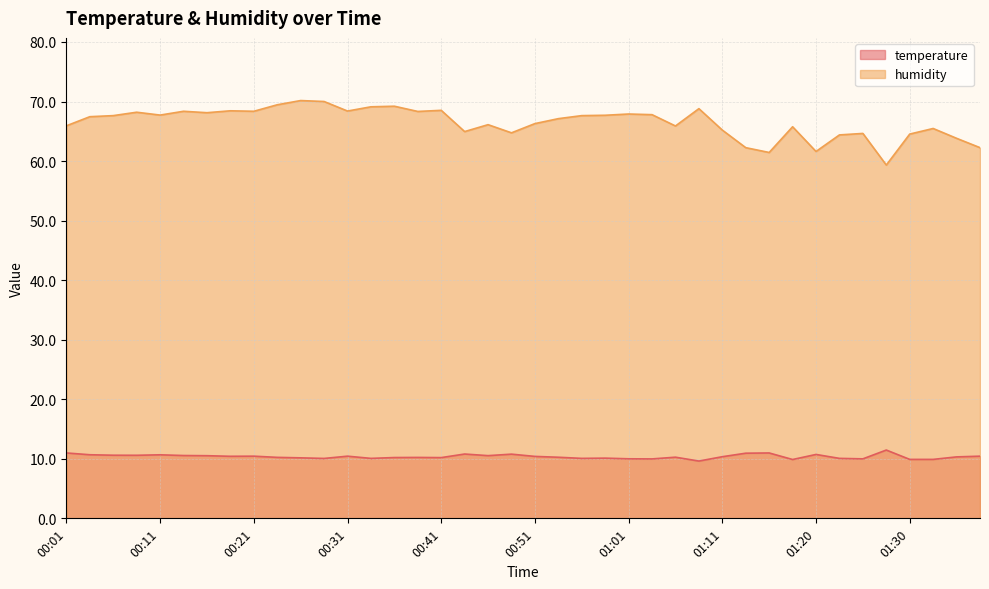

List the series in order of their overall mean, highest first.

humidity, temperature